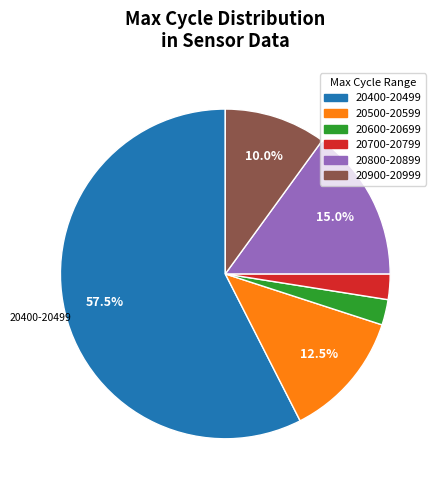

Does any single category account for the majority?

Yes